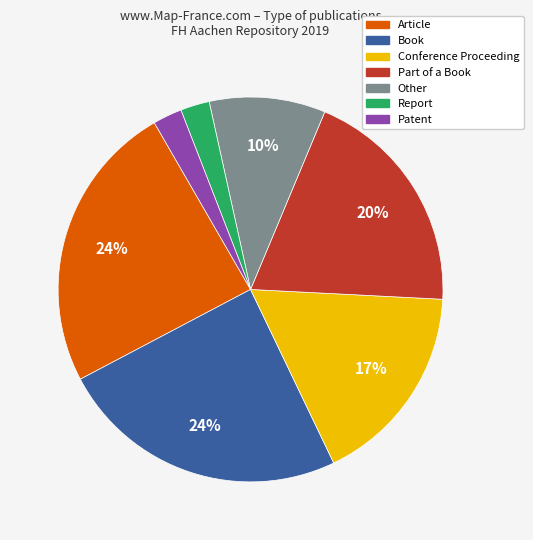

To the nearest percent, what is the average slice percentage?

14%